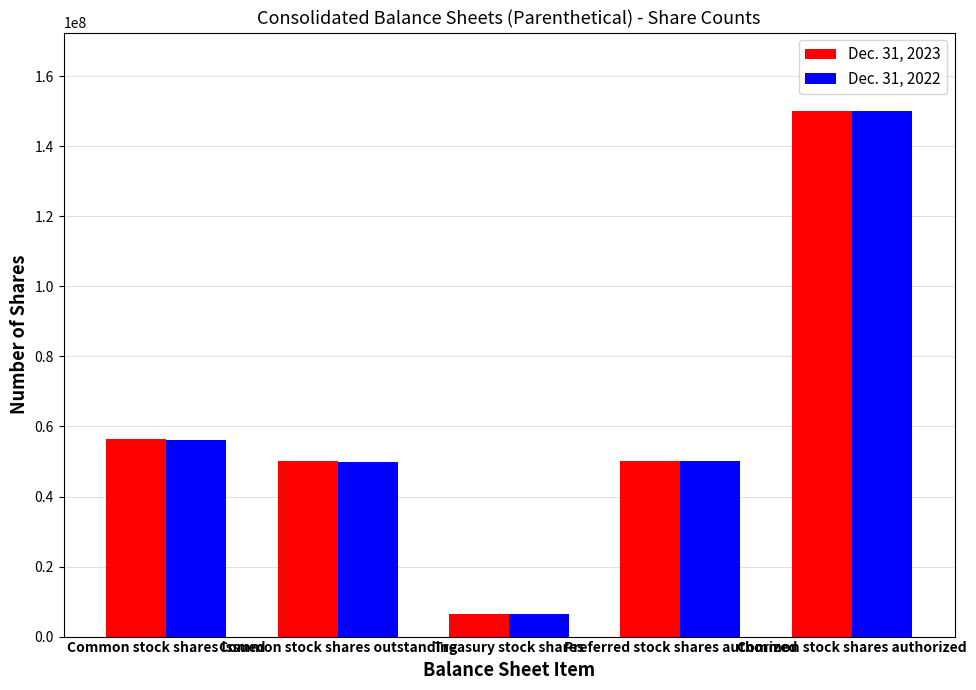

Is the value of Dec. 31, 2023 at Common stock shares authorized greater than the value of Dec. 31, 2022 at Common stock shares outstanding?

Yes